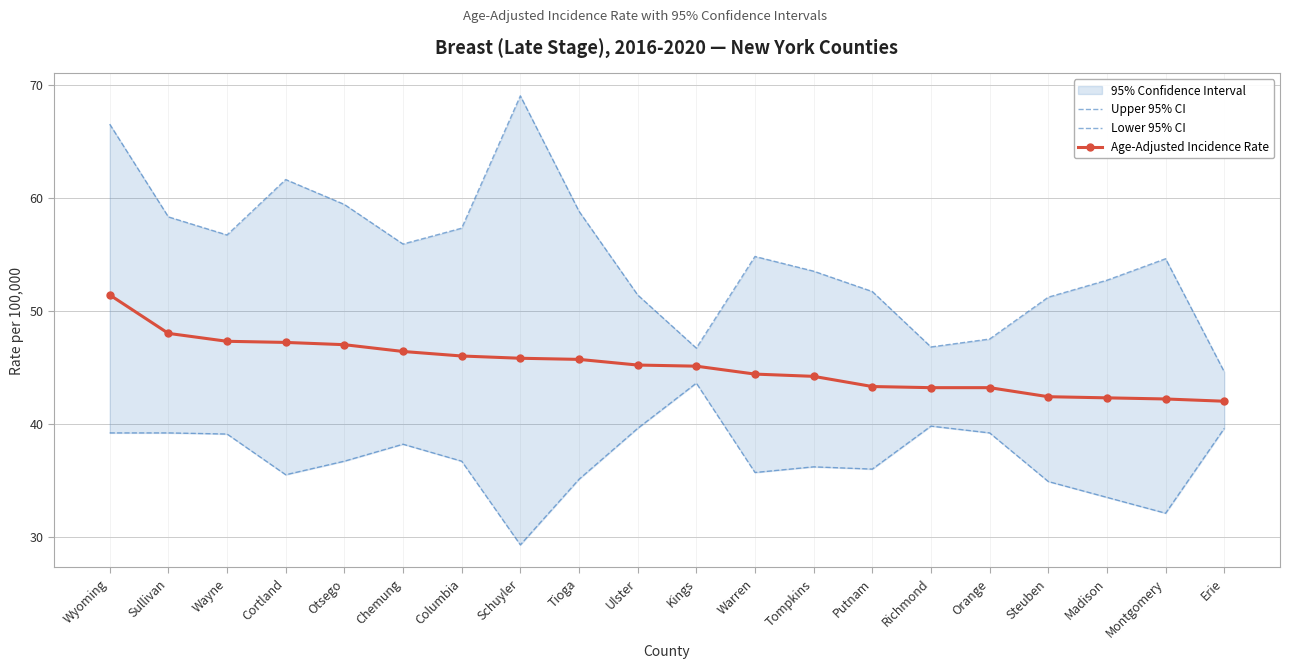

Is it true that Upper 95% CI equals 32.3 at Wyoming?

False